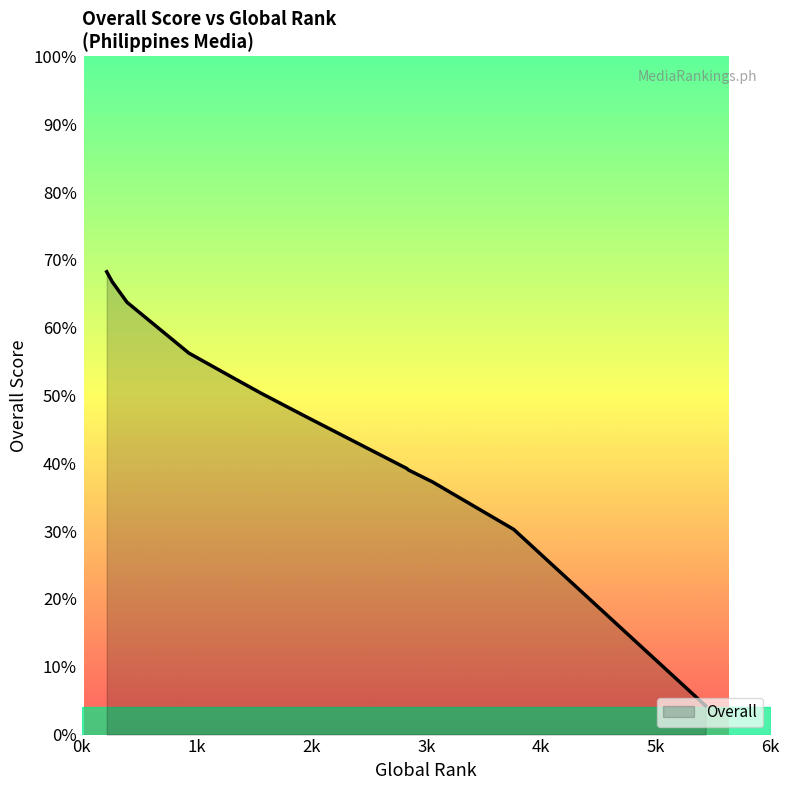

Is this an area chart (filled region under the line)?

Yes